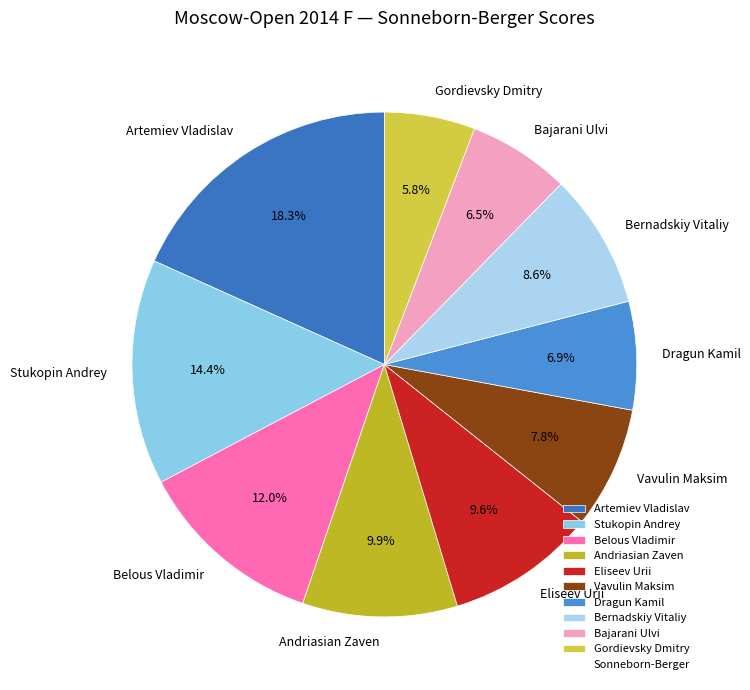

Count the number of slices in the pie.

10